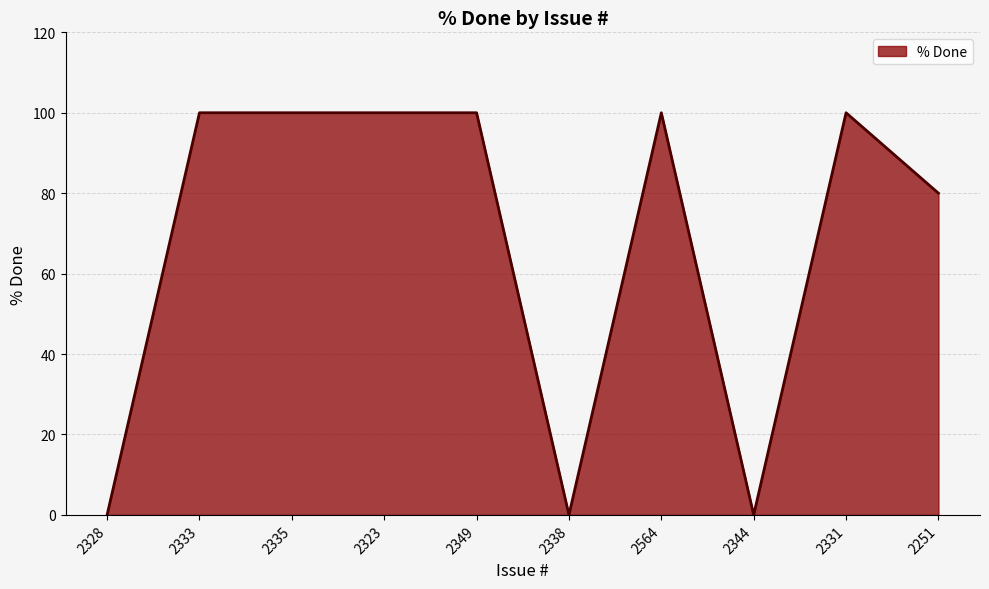

Reading left to right, transcribe all the data shown in this chart.

2328=0	2333=100	2335=100	2323=100	2349=100	2338=0	2564=100	2344=0	2331=100	2251=80